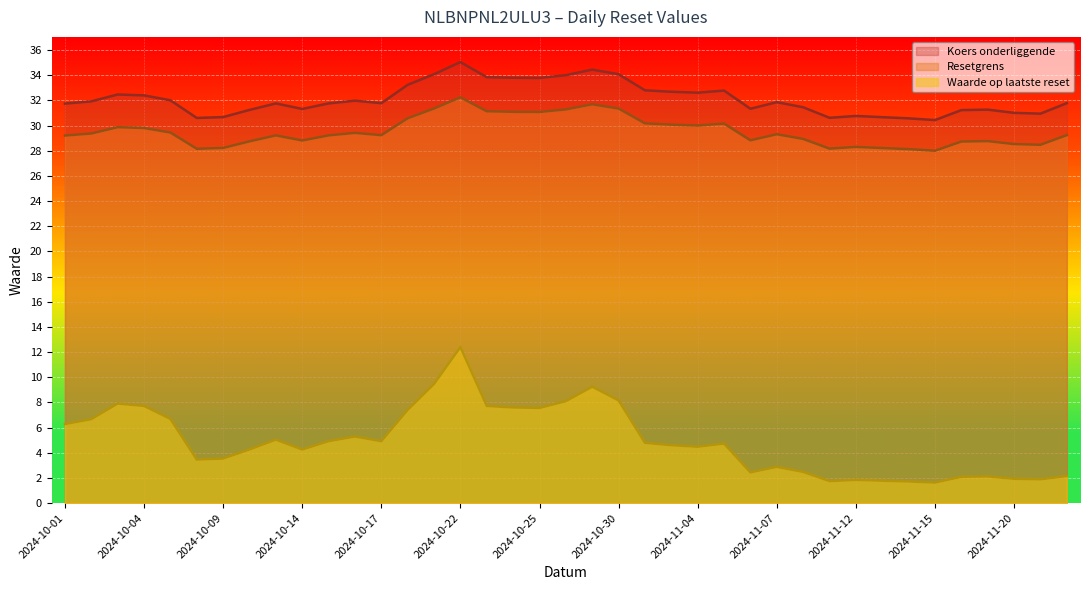

What is the difference between the maximum and second lowest values in the Waarde op laatste reset series?

10.7